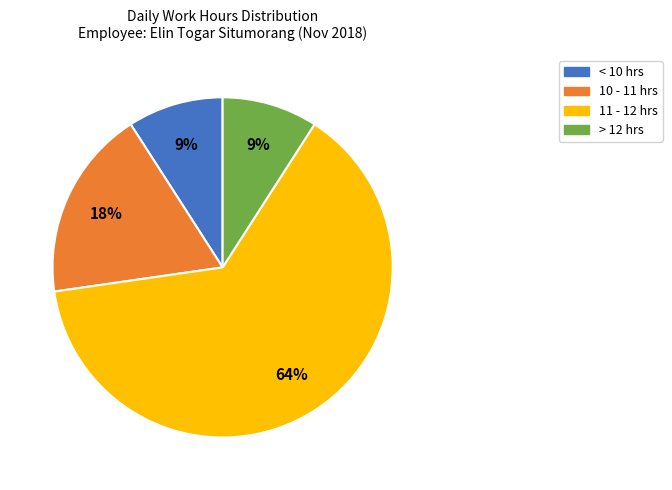

Which slice is the largest?

11 - 12 hrs